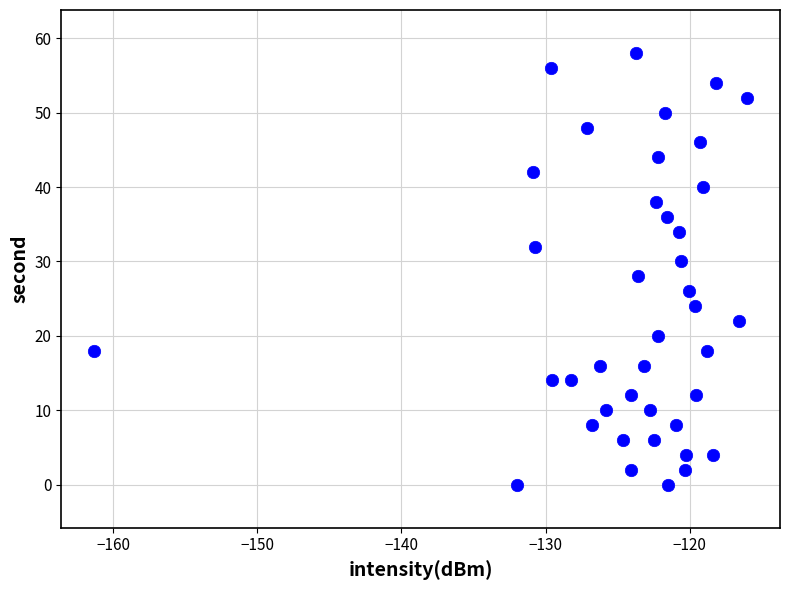

How many points are shown in the scatter plot?

40